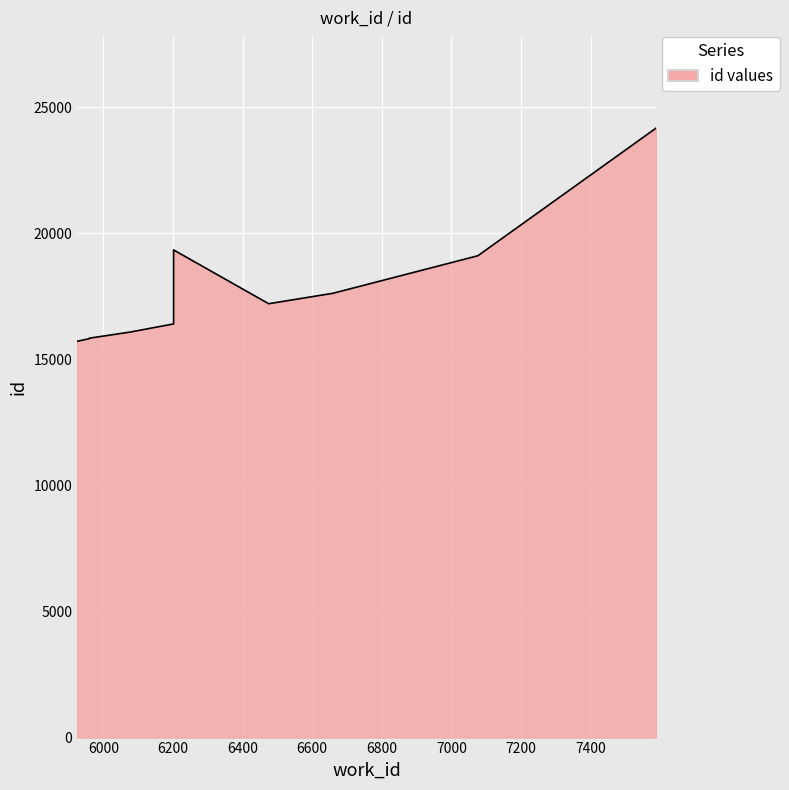

Between 6659 and 6475, which is larger?

6659